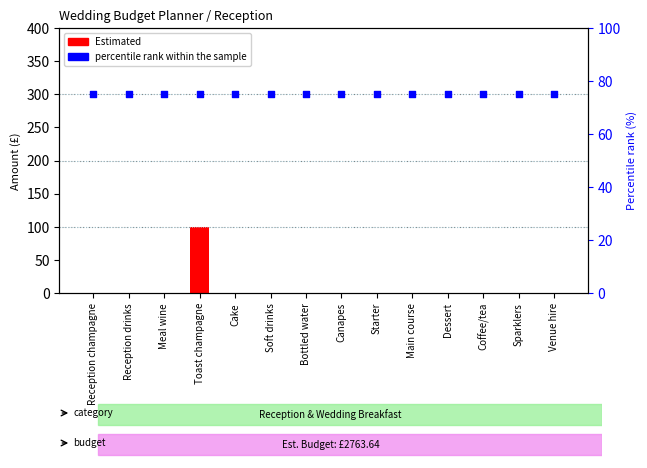

What are all the series names shown in the legend?

Estimated, percentile rank within the sample